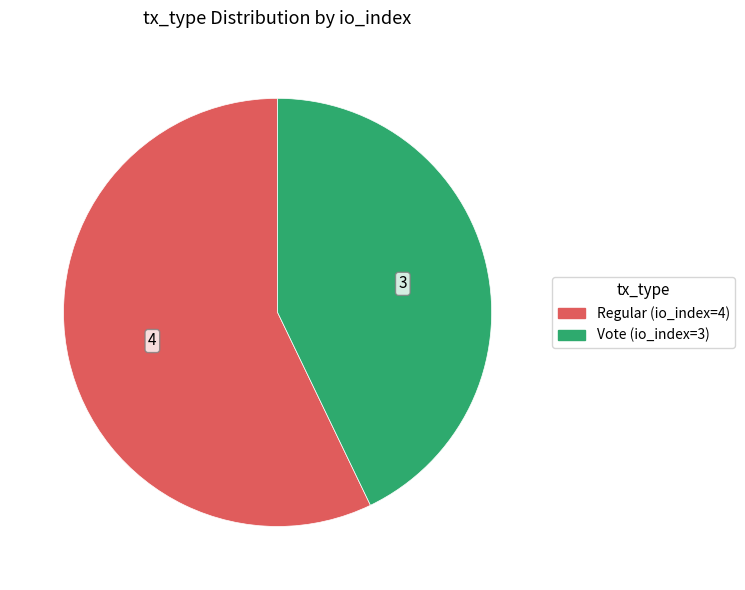

Count the number of slices in the pie.

2